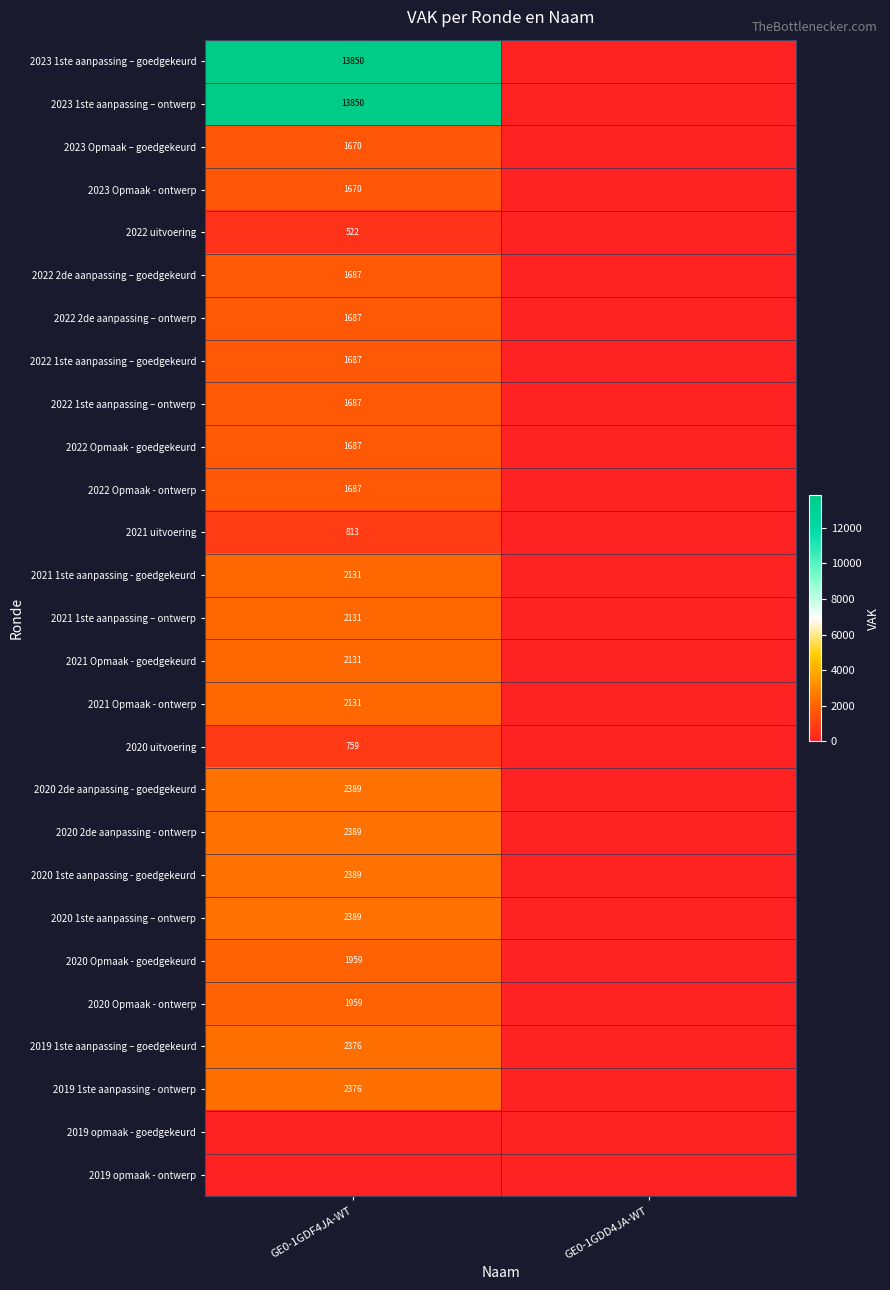

The value of 2020 Opmaak - goedgekeurd at GE0-1GDF4JA-WT is 1959. True or false?

True